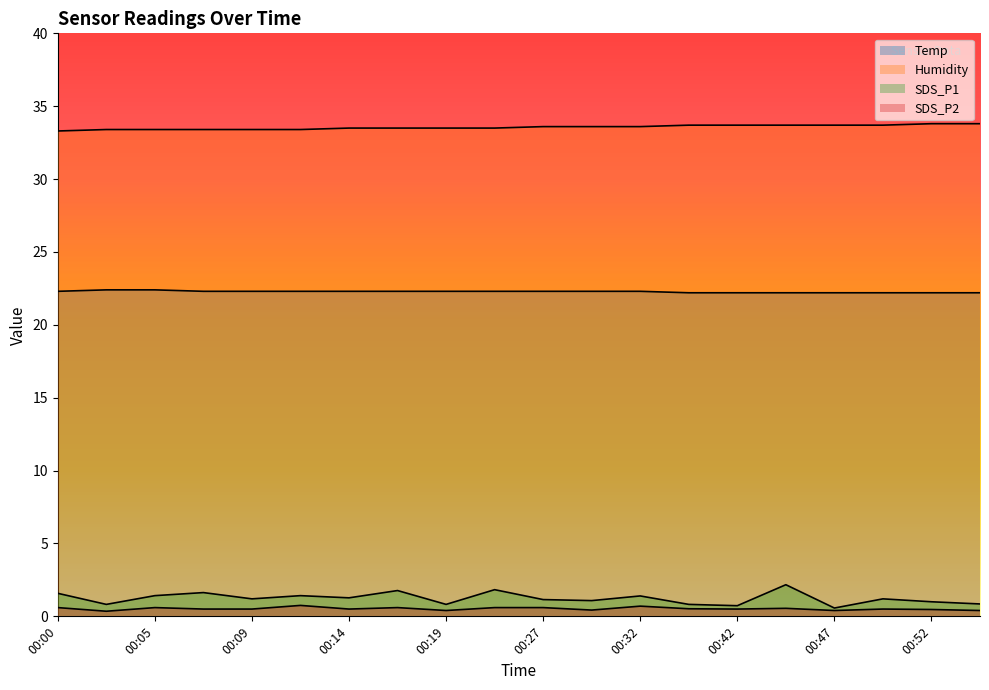

The value of SDS_P2 at 00:09 is 0.2. True or false?

False